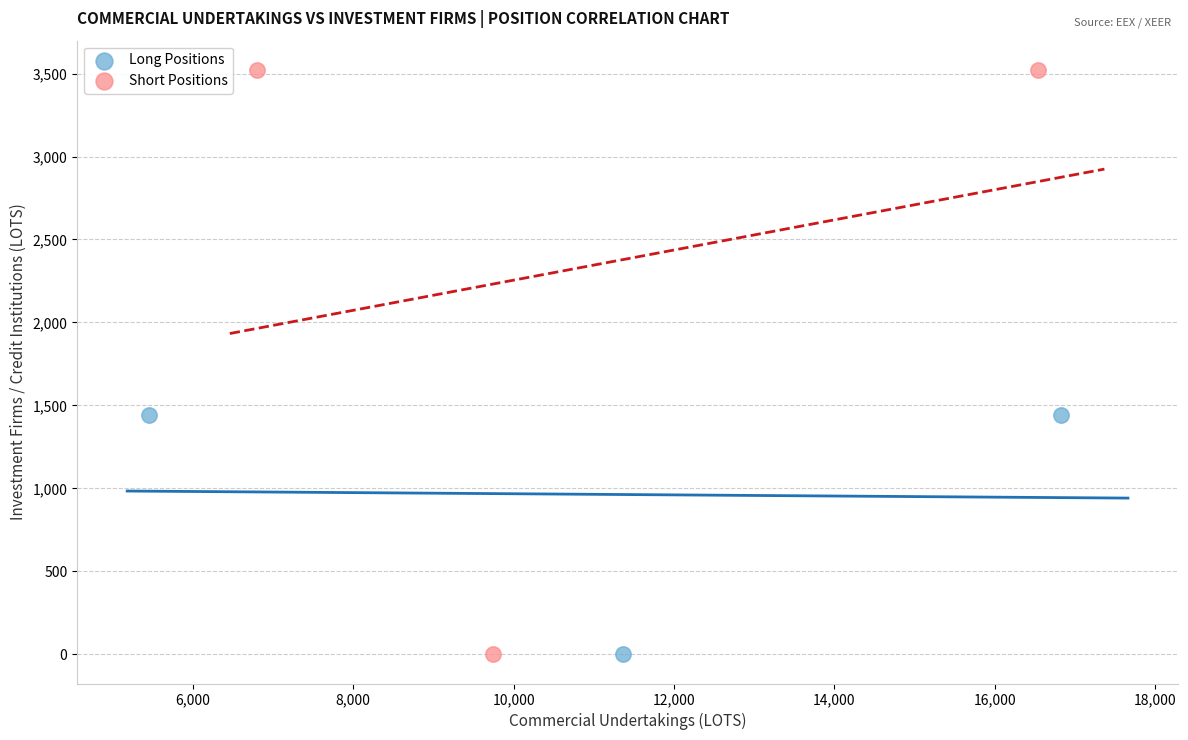

Which series has the largest Y range (max minus min)?

Short Positions